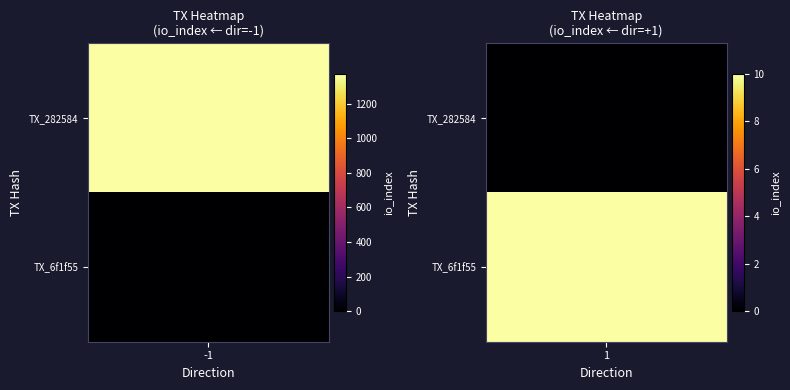

True or false: 6f1f55142e1e4ce9cb61628641398598dff4af1 has a value of 1 at direction.

True